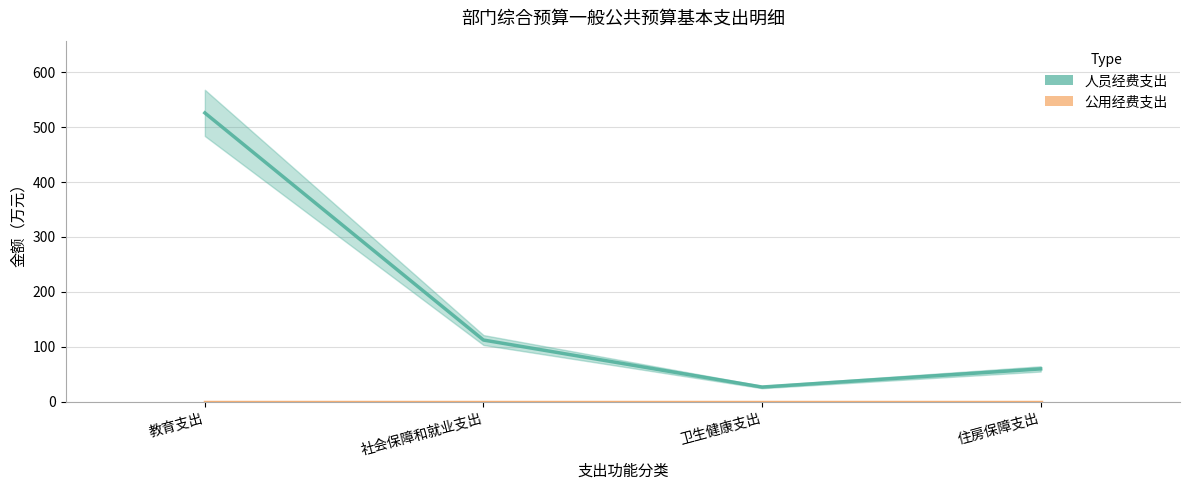

Where is 公用经费支出 nearest to the value 0?

教育支出